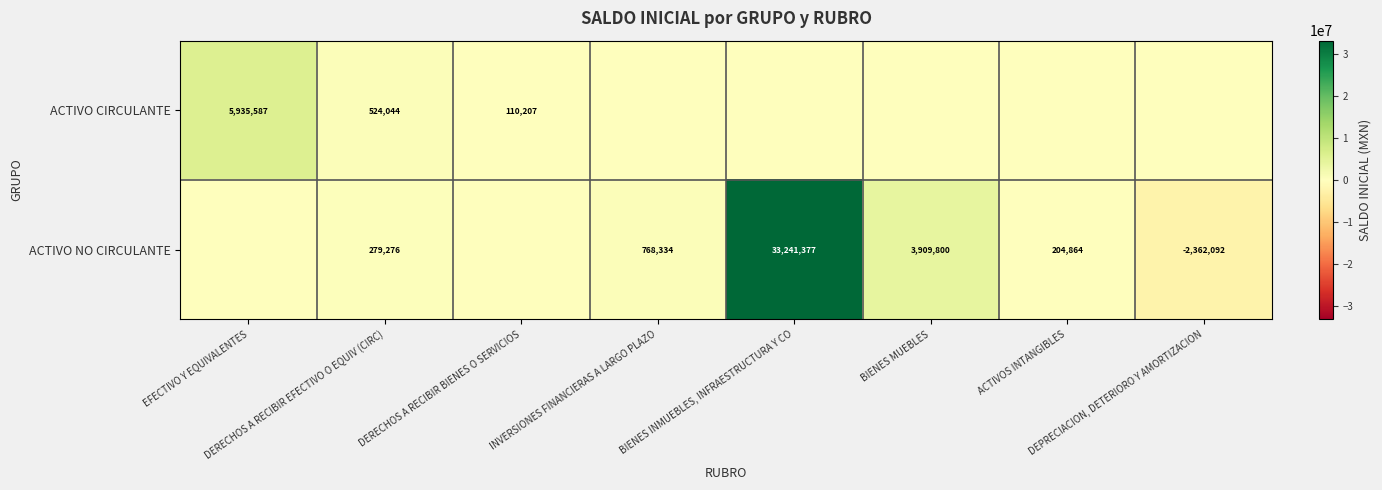

Is the value of ACTIVO CIRCULANTE at DERECHOS A RECIBIR EFECTIVO O EQUIV (CIRC) greater than the value of ACTIVO NO CIRCULANTE at DERECHOS A RECIBIR BIENES O SERVICIOS?

Yes